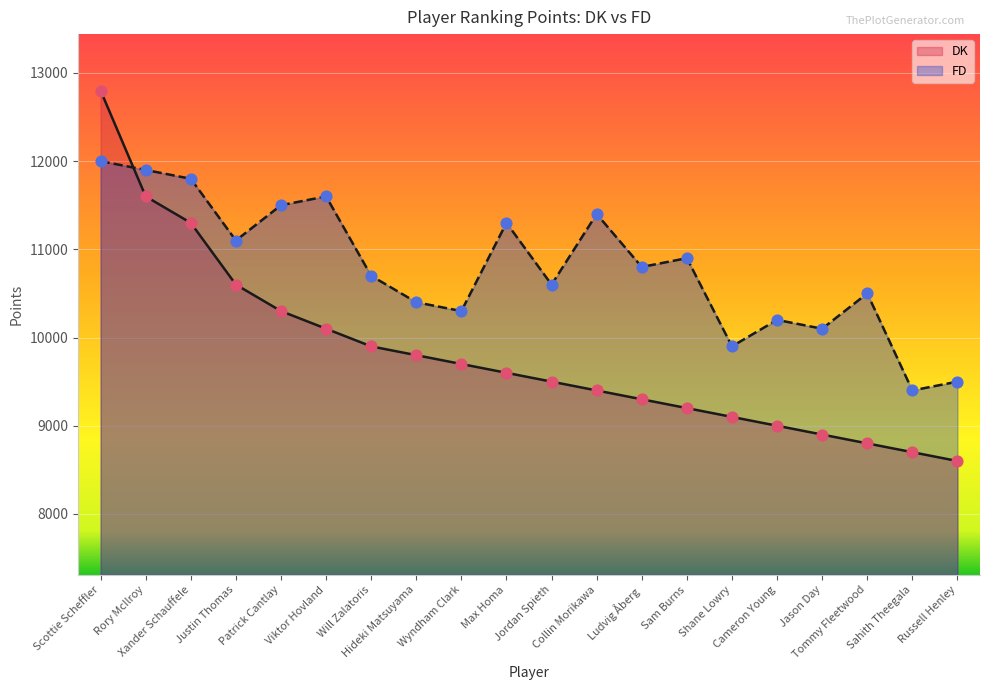

What is the total value across all series at Cameron Young?

19200